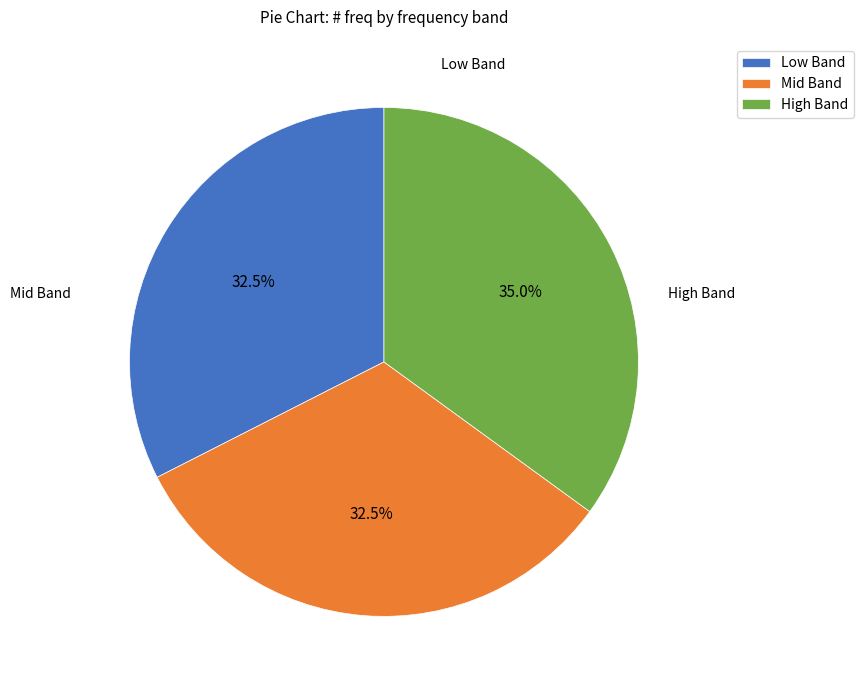

How many slices are in this pie chart?

3